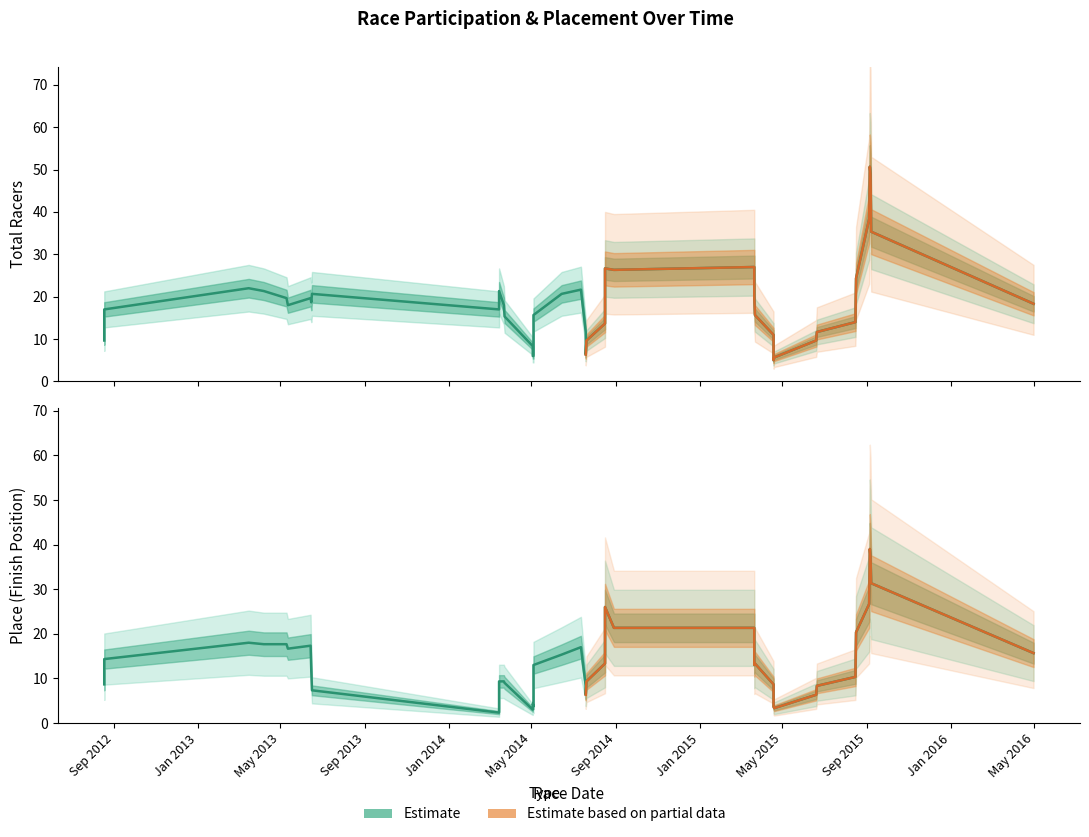

Reading left to right, list all the values displayed in this chart.

Total Racers: 9.7	17.0	22.0	21.3	19.7	18.0	19.7	18.7	20.7	17.0	21.3	18.0	15.3	8.3	6.0	6.0	15.7	20.7	21.7	11.7	6.3	9.7	13.7	26.7	26.3	27.0	20.0	15.7	11.0	5.0	5.7	9.7	11.7	14.0	24.3	38.3	50.7	49.0	35.3	18.3
Place: 8.7	14.3	18.0	17.7	17.7	16.7	17.3	11.7	7.3	2.3	9.3	9.3	9.0	3.0	4.3	3.7	13.0	15.3	17.0	8.3	6.3	9.3	13.3	26.0	21.3	21.3	13.0	13.3	8.7	3.7	3.3	6.3	8.3	10.3	20.3	26.7	39.0	37.3	31.3	15.7